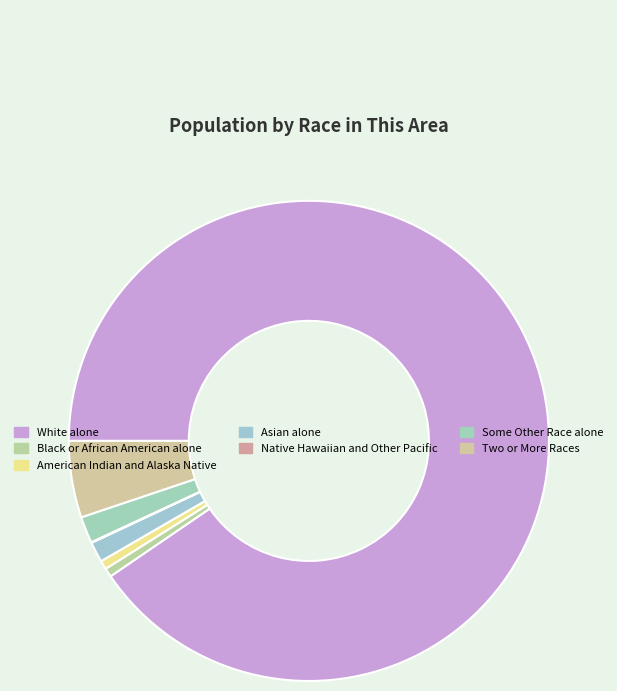

To the nearest percent, what portion does Black or African American alone represent?

1%